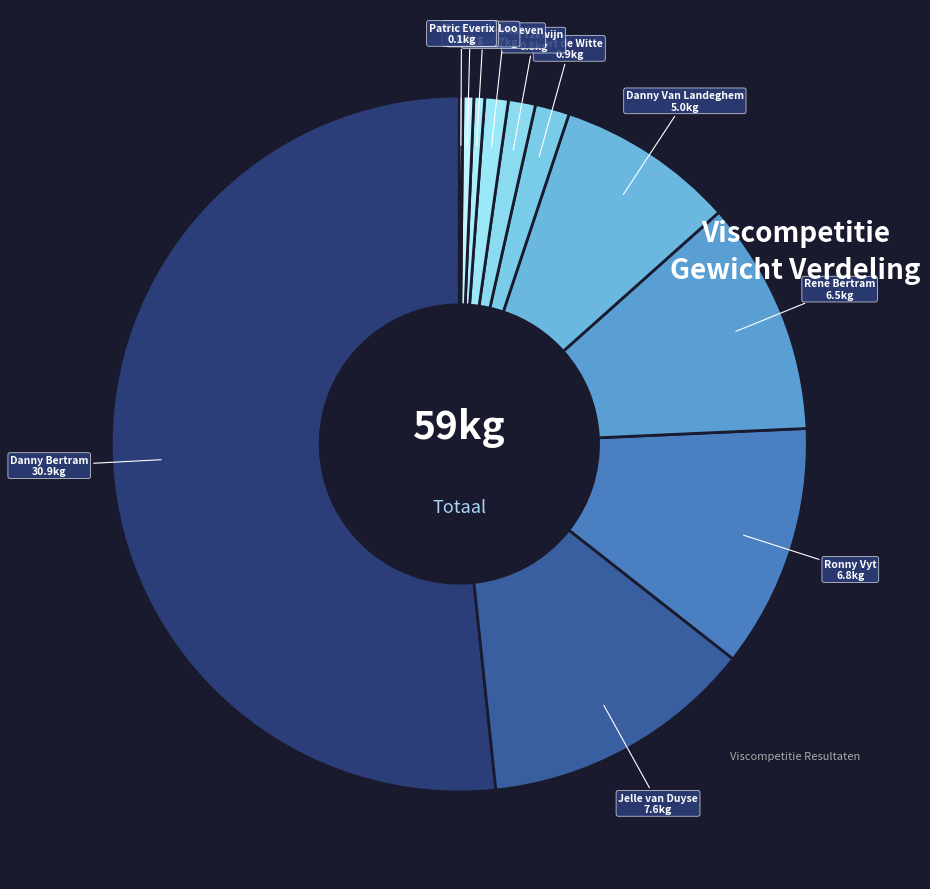

Approximately how many times larger is the value at Ronny Vyt compared to Danny Van Landeghem?

1.4